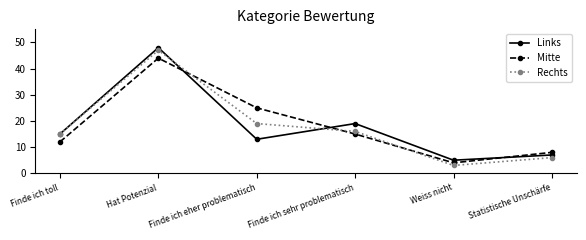

What is the smallest value displayed?

3